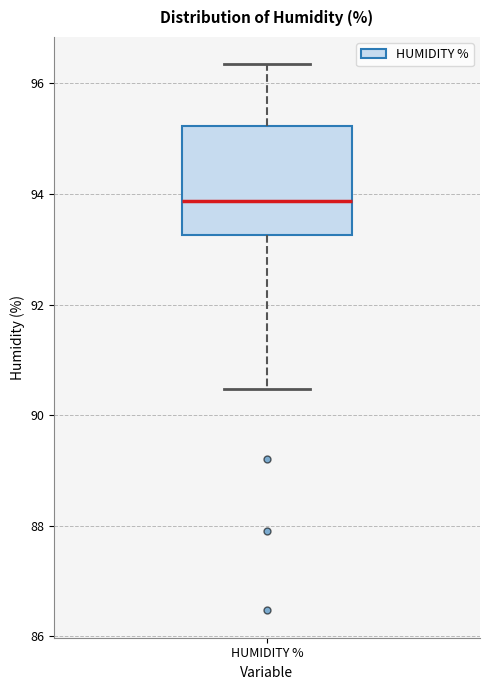

Read this box plot against the y-axis: the position of the median line, the range covered by the box, and the ends of both whiskers. The values are not printed on the chart, so give them approximately, as read against the axis.

median 93.8, box 93.2 to 95.2, whiskers 90.4 to 96.4